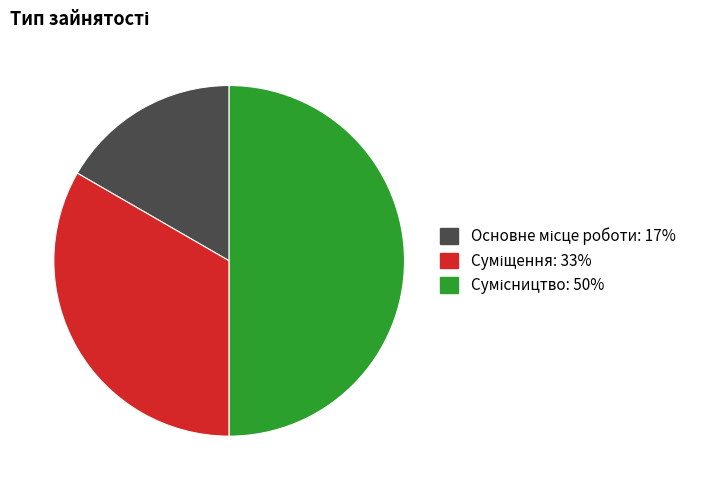

How many slices are in this pie chart?

3